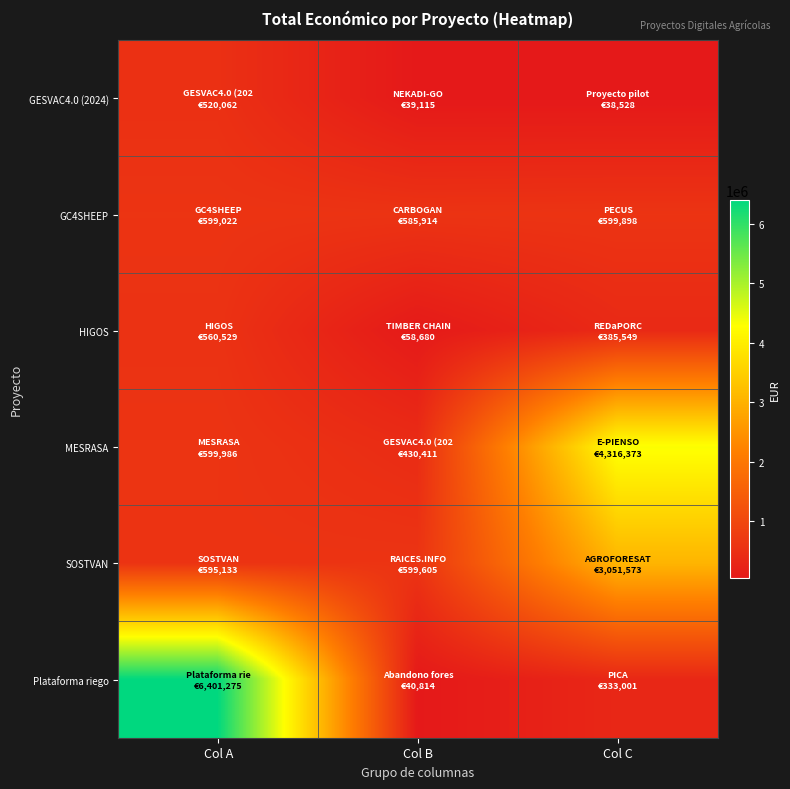

Reading right to left, transcribe all the data shown in this chart.

GESVAC4.0 (2024): Col C=38528	Col B=39115	Col A=520062
GC4SHEEP: Col C=599898	Col B=585914	Col A=599022
HIGOS: Col C=385549	Col B=58680	Col A=560529
MESRASA: Col C=4316373	Col B=430411	Col A=599986
SOSTVAN: Col C=3051573	Col B=599605	Col A=595133
Plataforma riego: Col C=333001	Col B=40814	Col A=6401275